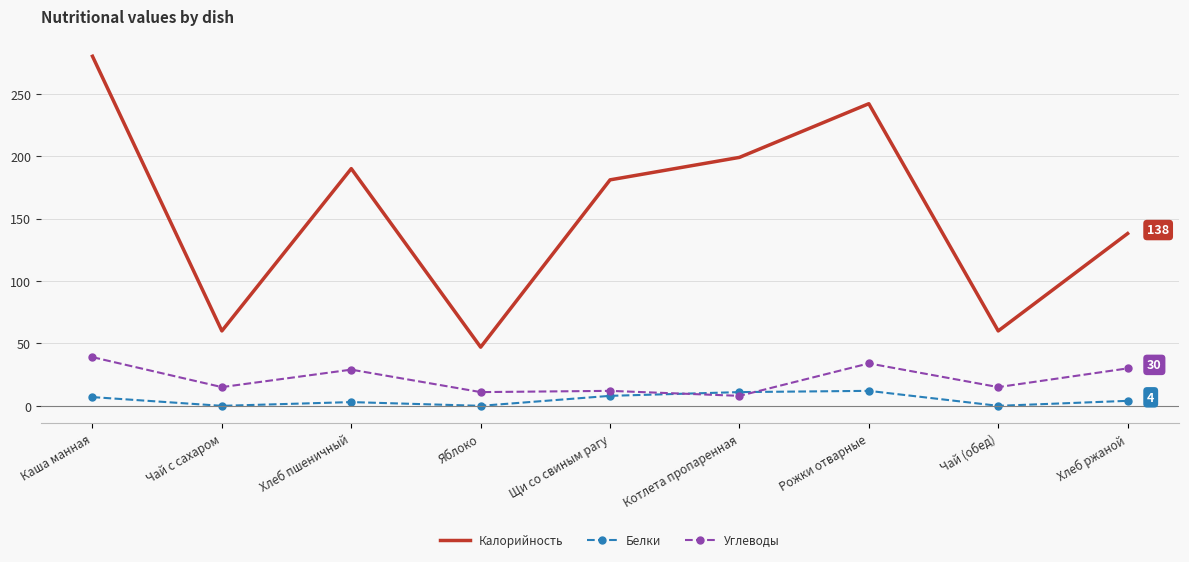

What is the average value of the Углеводы series?

21